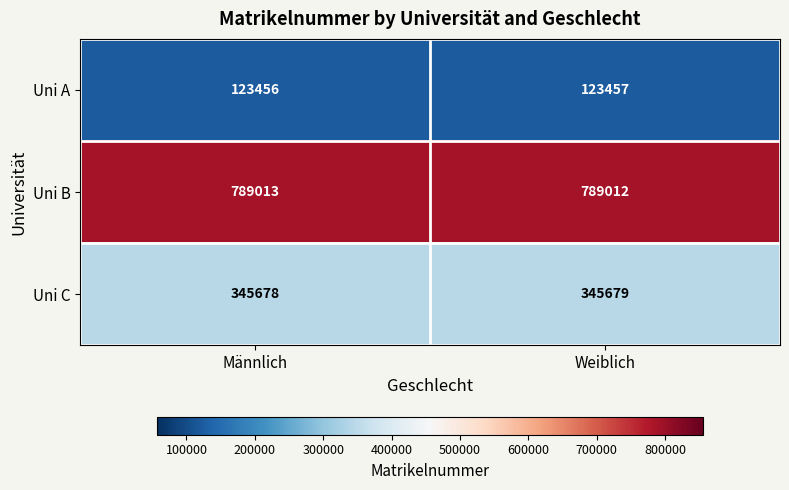

Reading left to right, transcribe all the data shown in this chart.

Uni A: 123456	123457
Uni B: 789013	789012
Uni C: 345678	345679